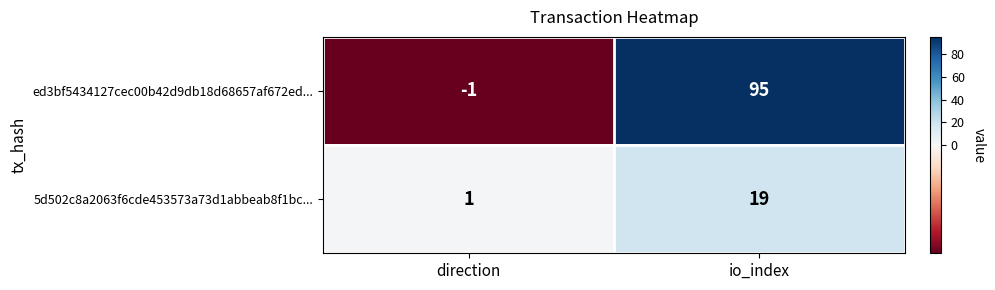

At how many categories does at least one series exceed 68?

1